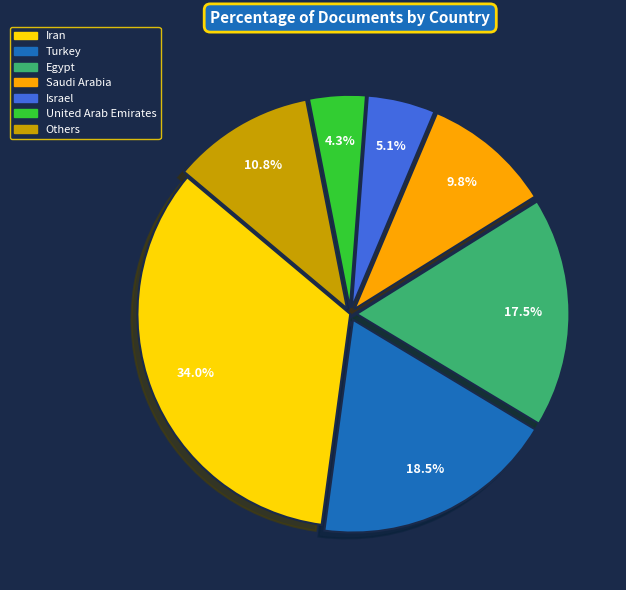

How many slices are in this pie chart?

7